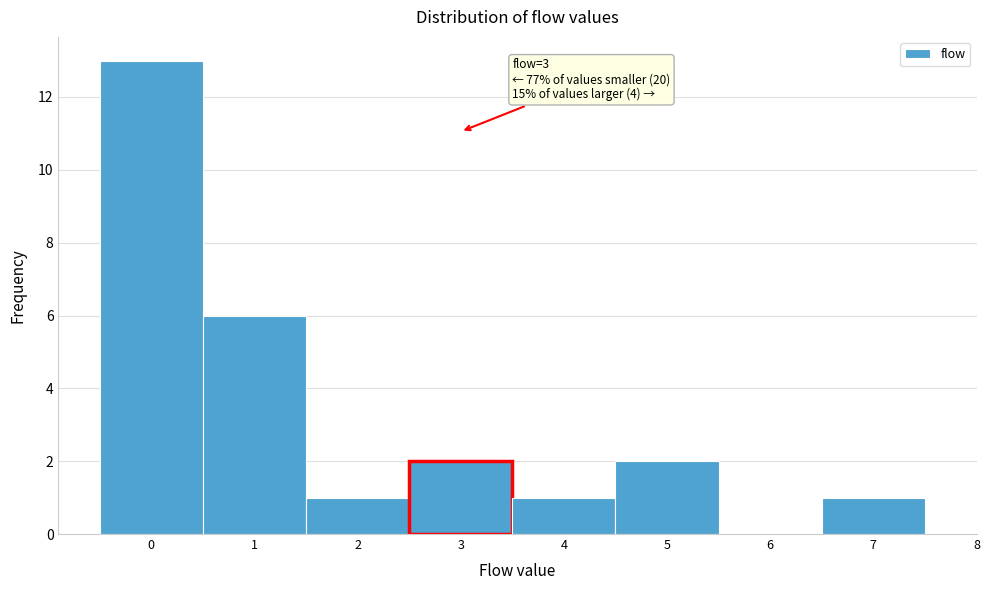

Over which range of the x-axis is the bar tallest?

-0.5 to 0.5